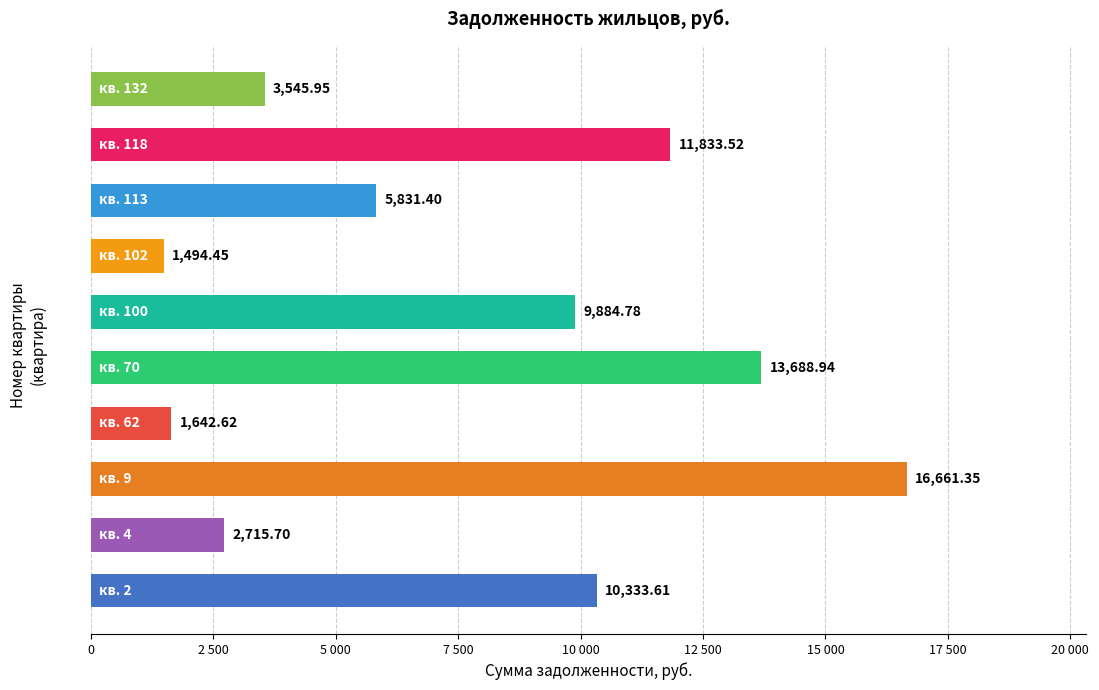

Are the bars horizontal?

Yes